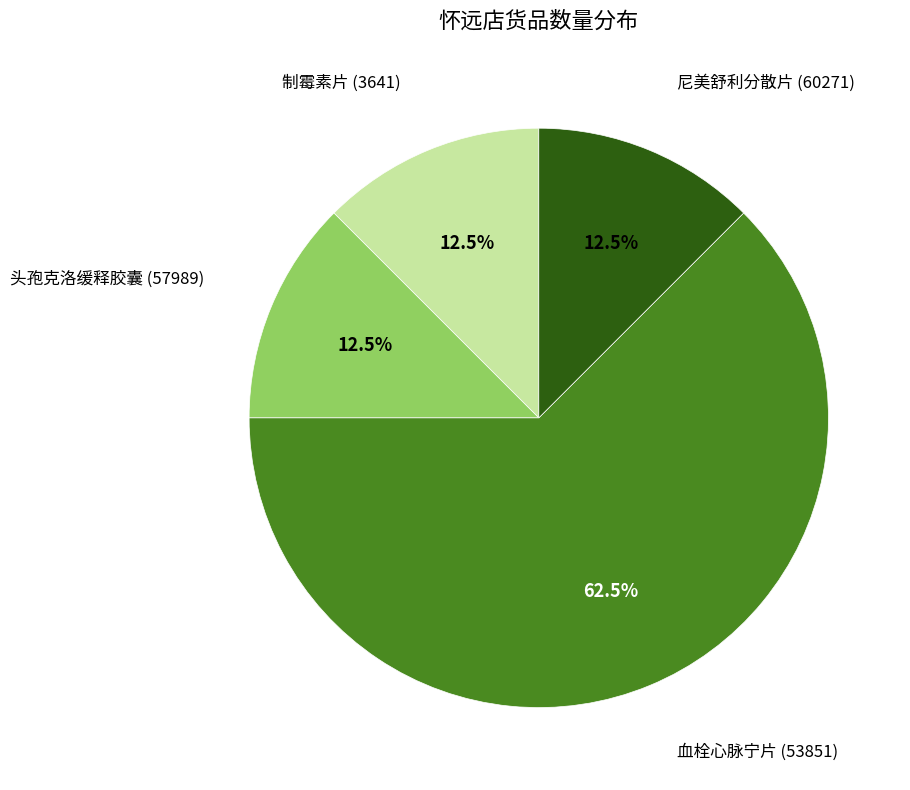

Does any single category account for the majority?

Yes